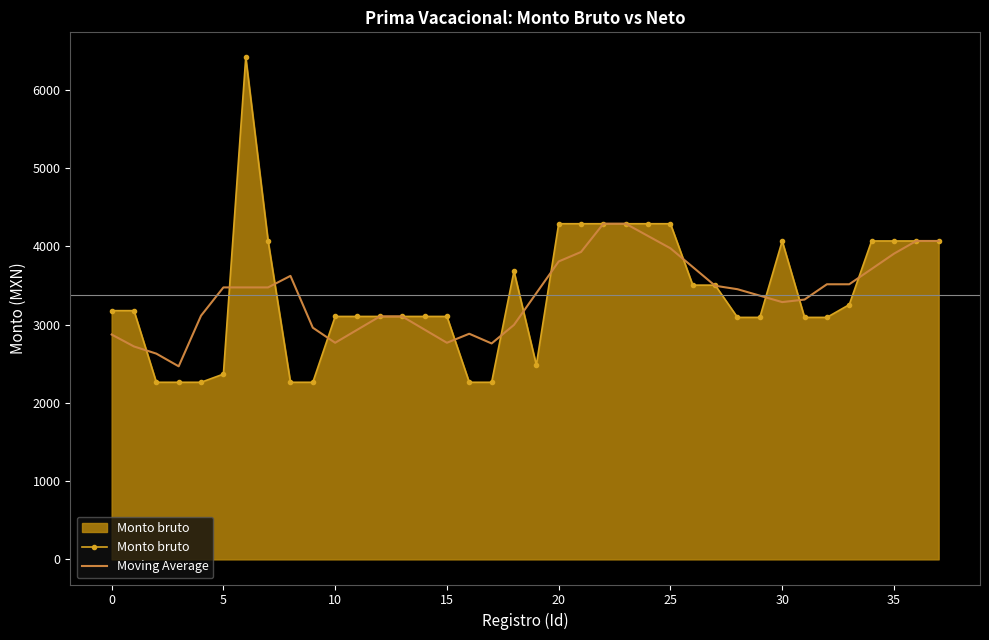

List the series in order of their peak value, lowest first.

Moving Average, Monto bruto